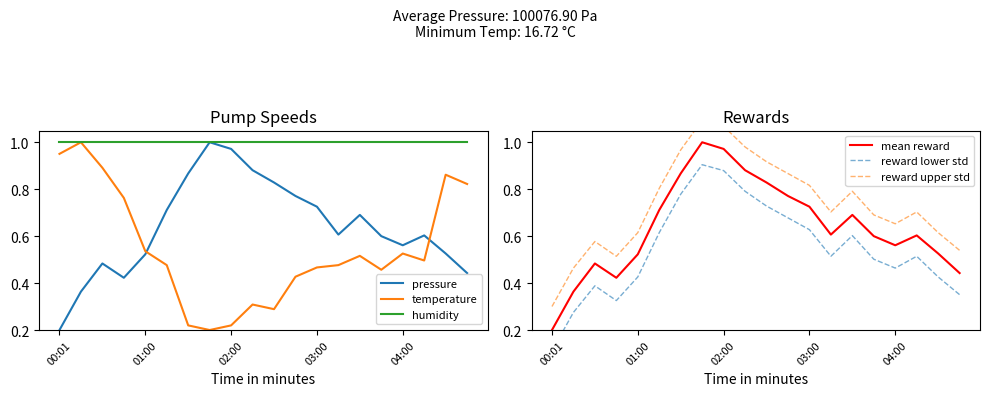

Which series ends up on top after the final intersection of temperature and pressure?

temperature